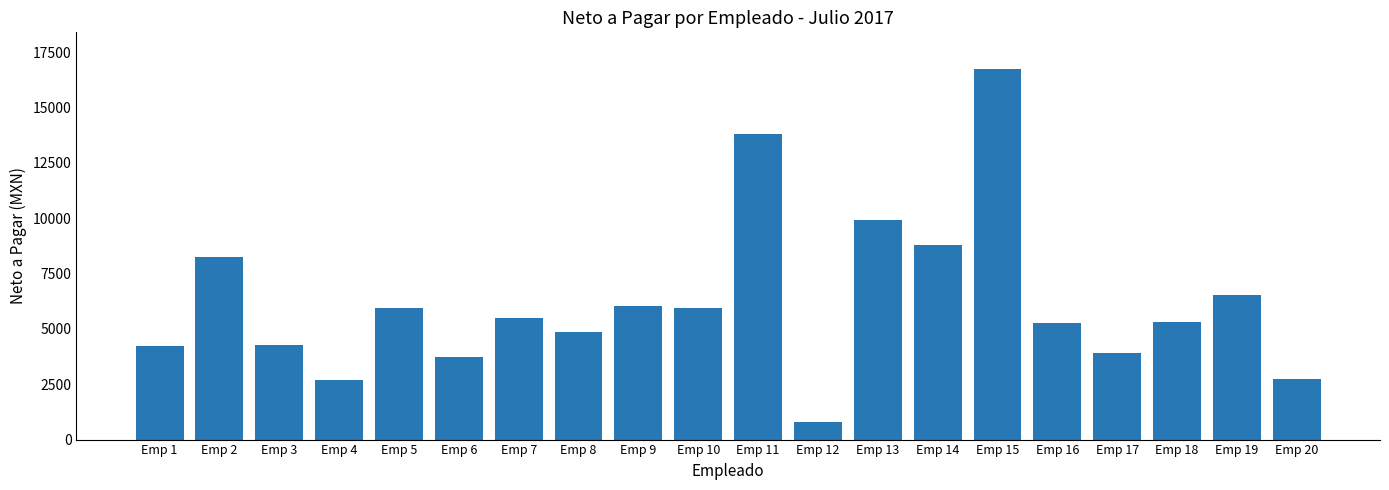

Count the number of data series in this chart.

1